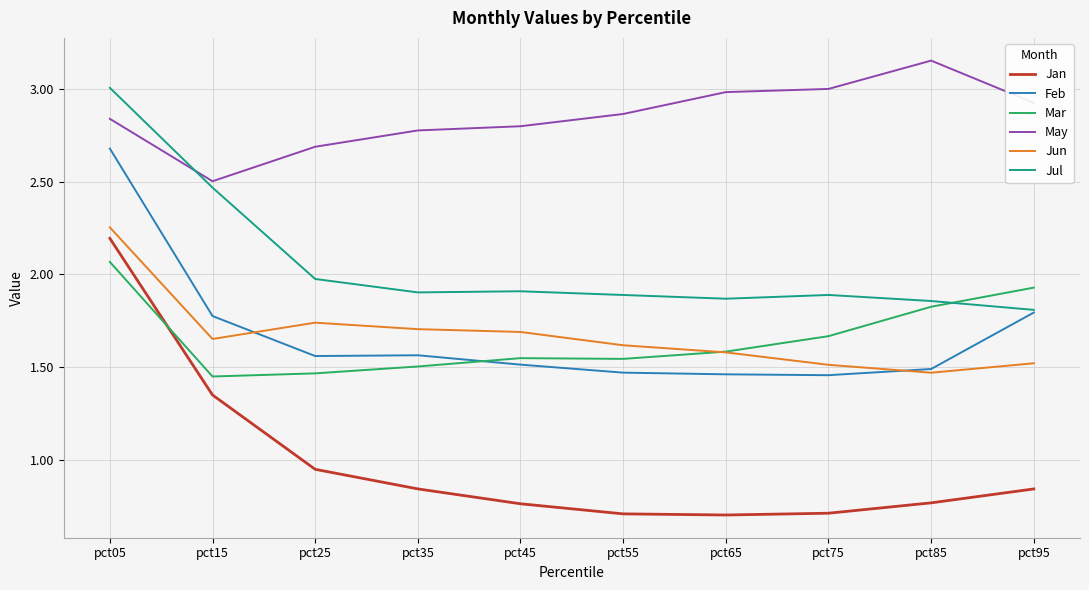

Between pct15 and pct25, which series saw the biggest shift?

Jul